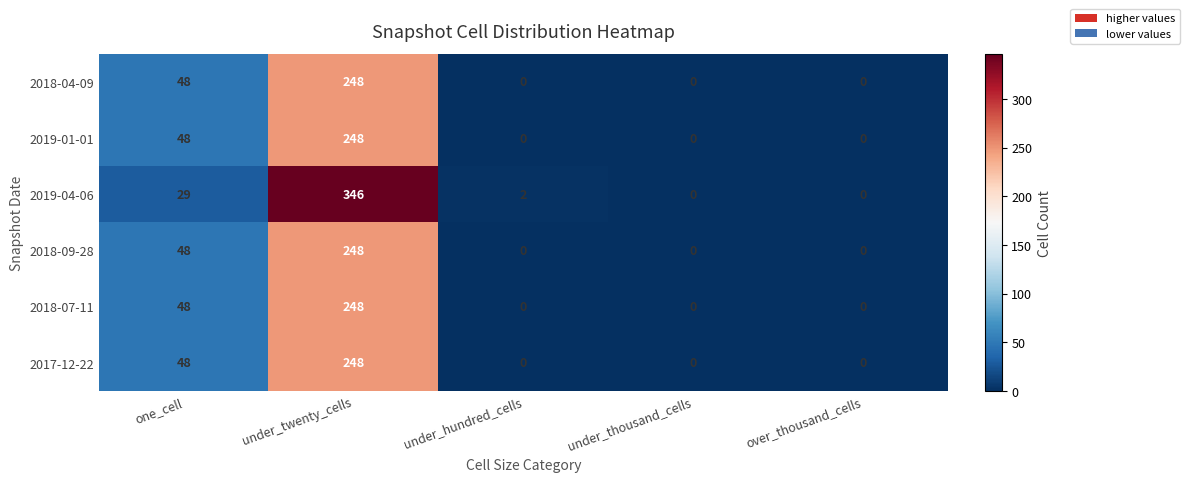

What is the maximum value for 2018-09-28?

248